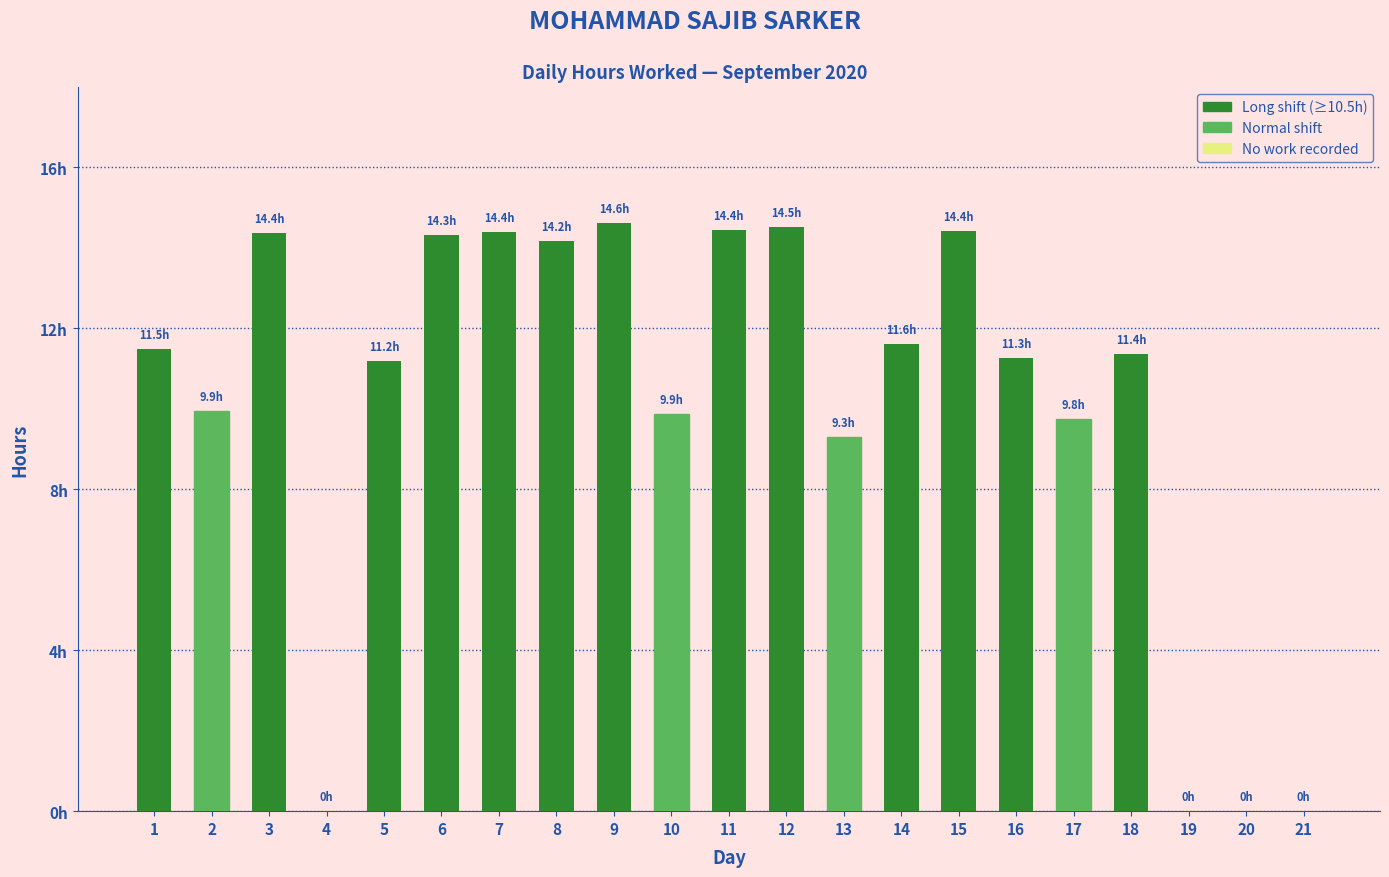

Rank the categories by value from highest to lowest.

9, 12, 11, 15, 7, 3, 6, 8, 14, 1, 18, 16, 5, 2, 10, 17, 13, 4, 19, 20, 21